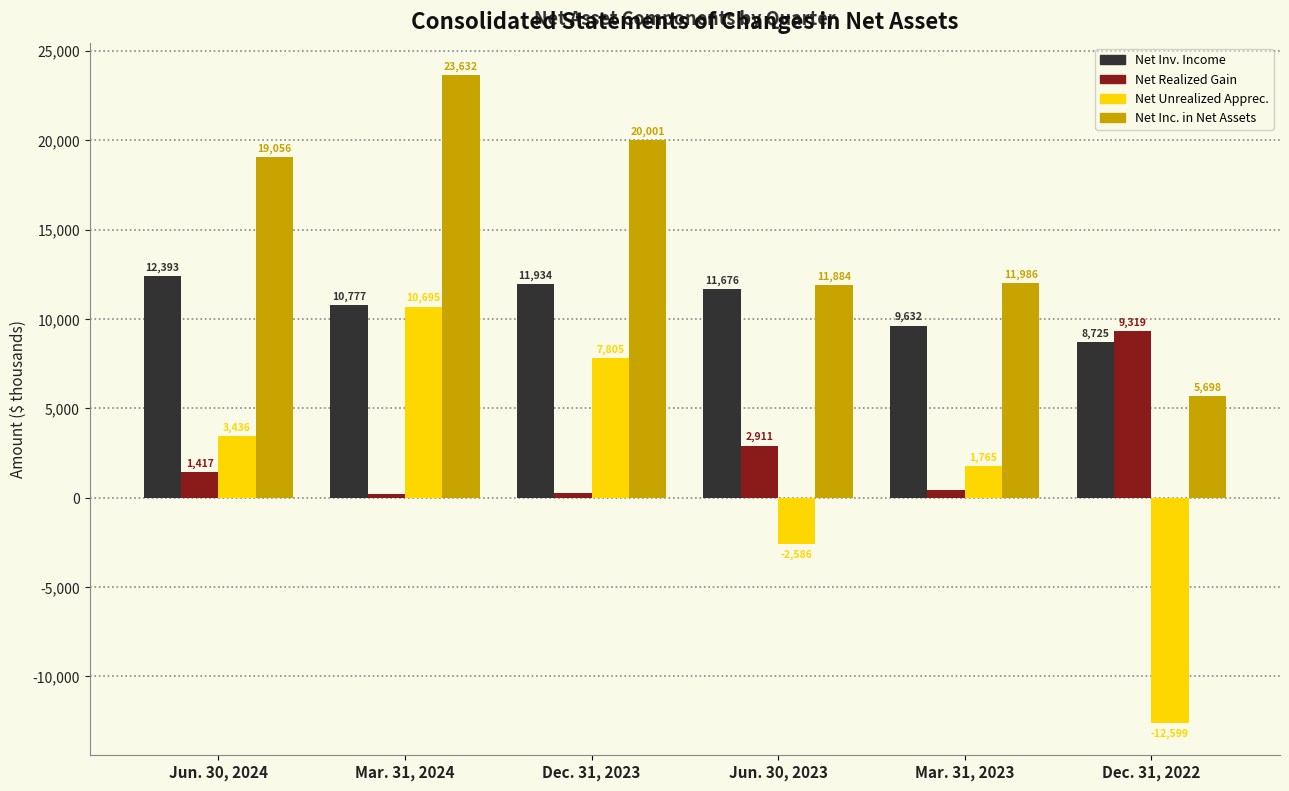

How many categories are shown in the chart?

6